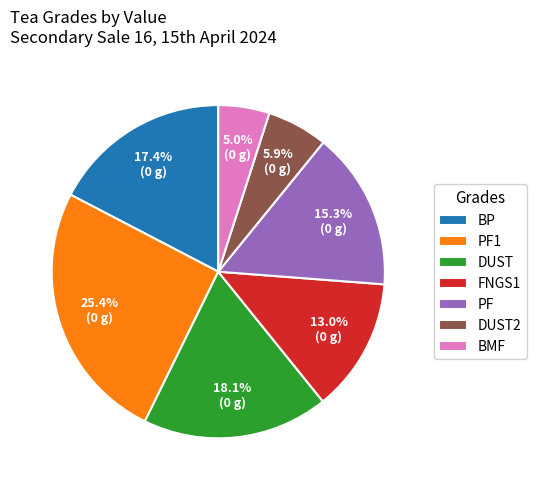

Rank the categories by value from lowest to highest.

BMF, DUST2, FNGS1, PF, BP, DUST, PF1